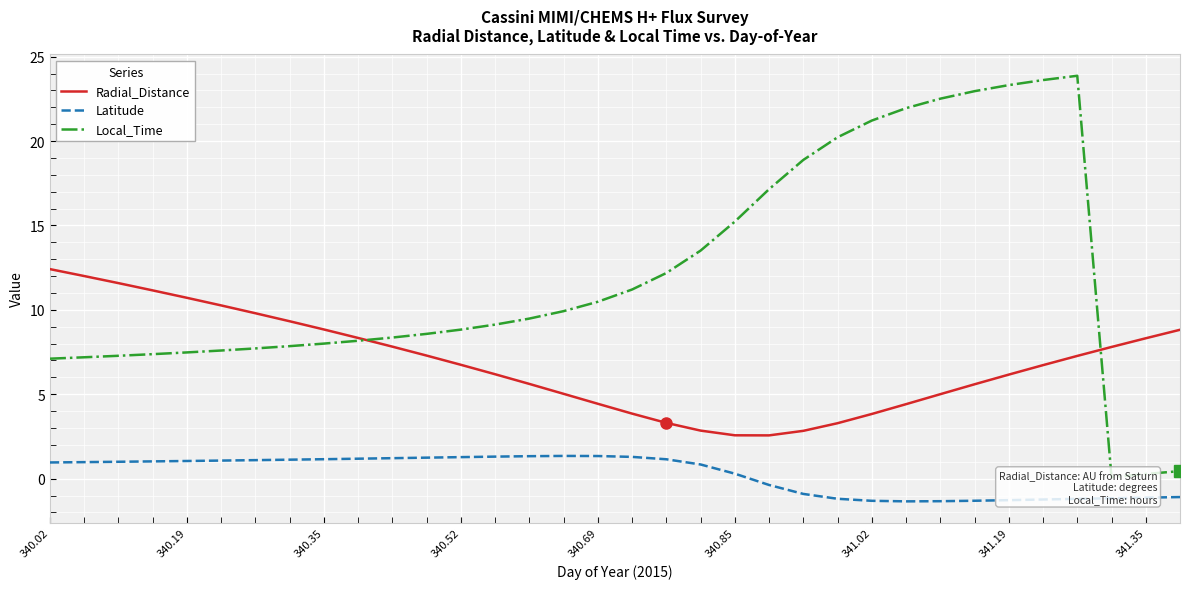

The value of Radial_Distance at 340.19 is 14.4. True or false?

False